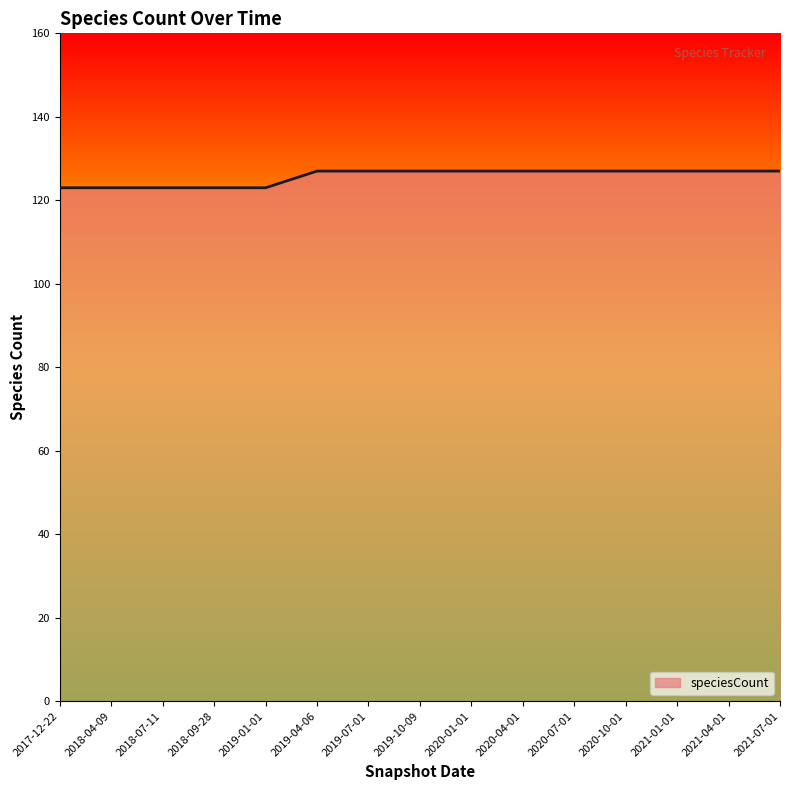

What position from the left is 2018-04-09?

2